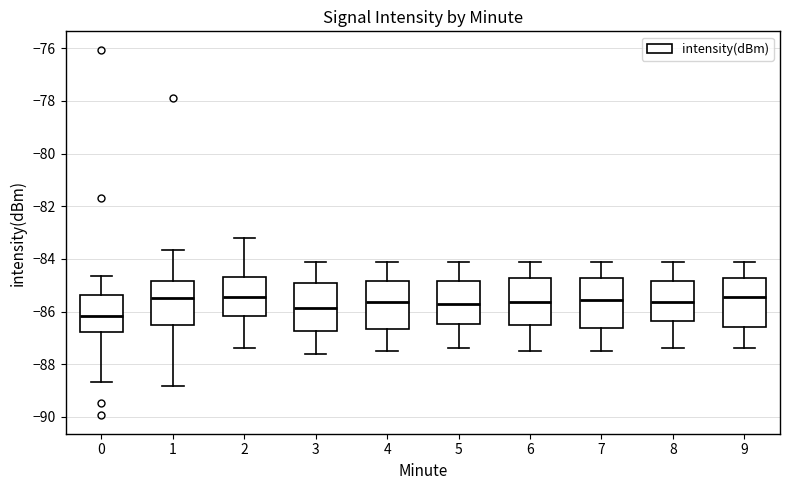

Reading left to right, transcribe this box plot: for each box, give where its median line is, the range the box spans, and where its two whiskers end, as read against the y-axis. The values are not printed on the chart, so give them approximately, as read against the axis.

0: median -86.2, box -86.8 to -85.4, whiskers -88.6 to -84.6
1: median -85.4, box -86.4 to -84.8, whiskers -88.8 to -83.6
2: median -85.4, box -86.2 to -84.6, whiskers -87.4 to -83.2
3: median -85.8, box -86.8 to -84.8, whiskers -87.6 to -84.0
4: median -85.6, box -86.6 to -84.8, whiskers -87.4 to -84.0
5: median -85.6, box -86.4 to -84.8, whiskers -87.4 to -84.0
6: median -85.6, box -86.6 to -84.8, whiskers -87.4 to -84.0
7: median -85.6, box -86.6 to -84.8, whiskers -87.4 to -84.0
8: median -85.6, box -86.4 to -84.8, whiskers -87.4 to -84.0
9: median -85.4, box -86.6 to -84.8, whiskers -87.4 to -84.0